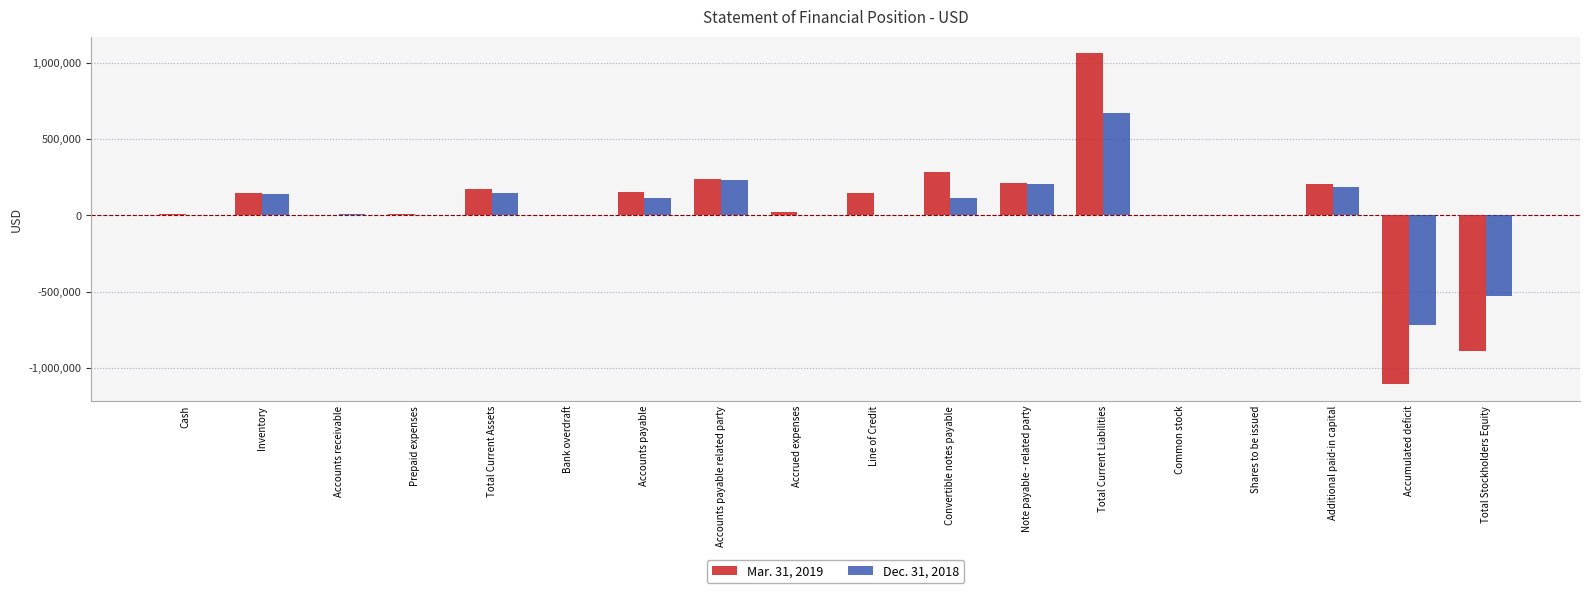

Which category has the highest value across all series?

Total Current Liabilities